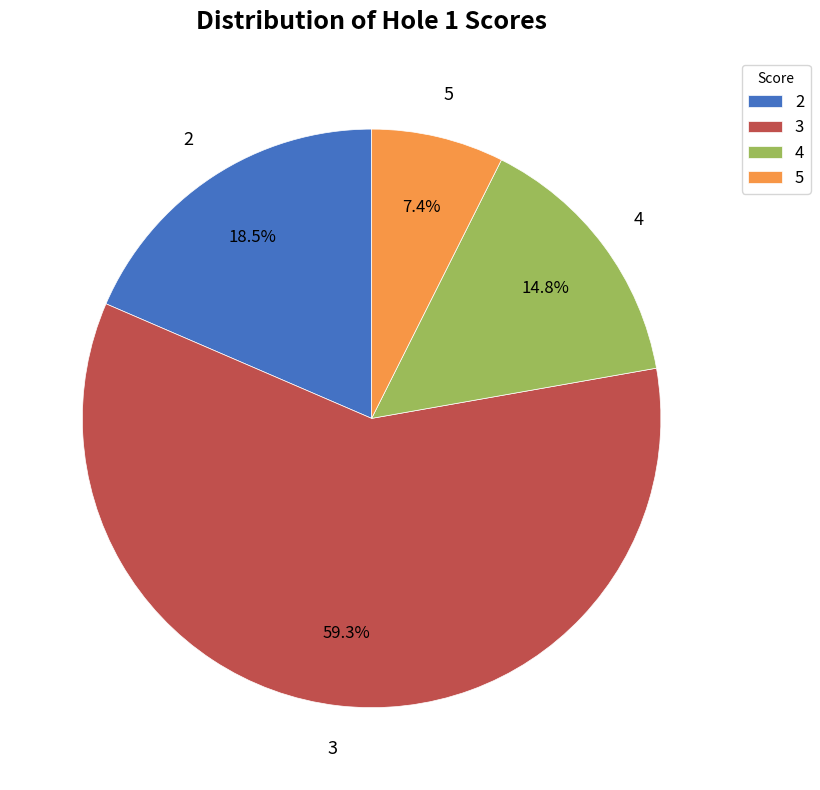

Do 2 and 4 together represent more than half of the pie?

No